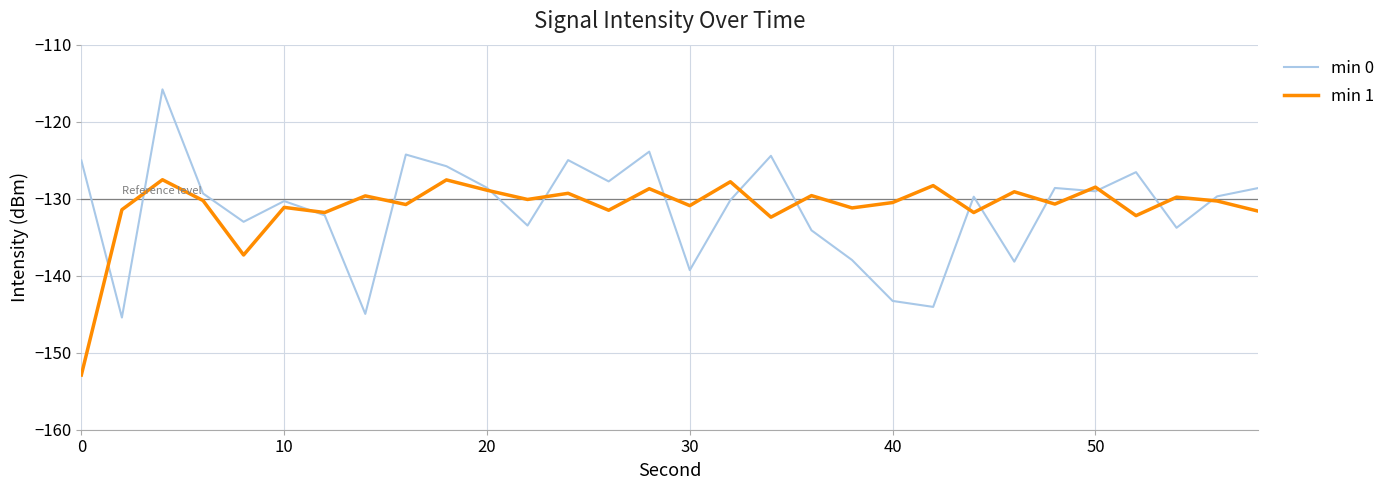

Which series has the widest spread of values?

min 0